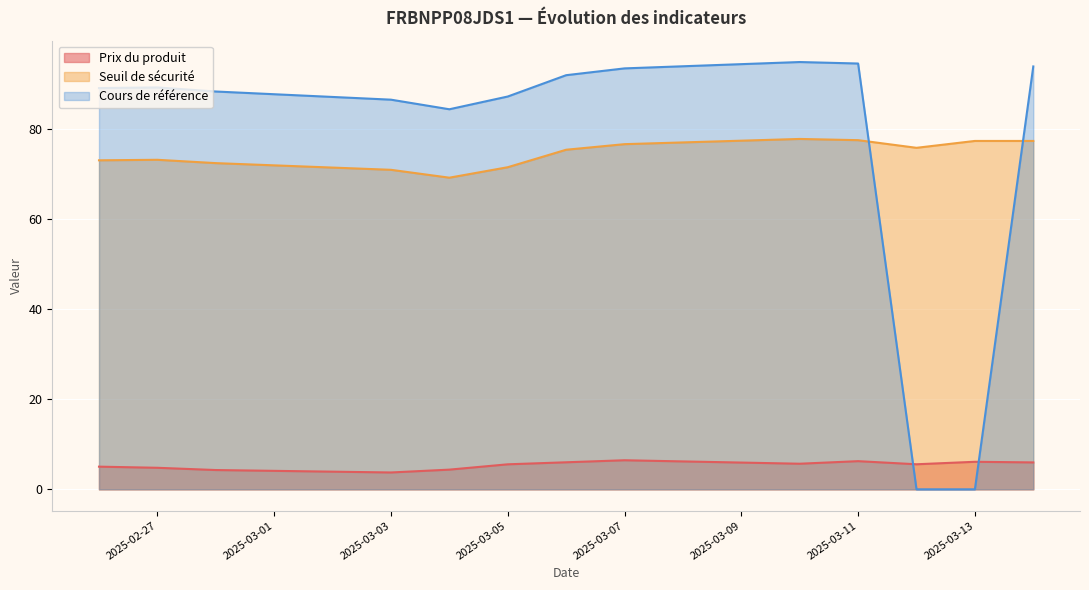

What is the total value across all series at 2025-03-03?

161.1